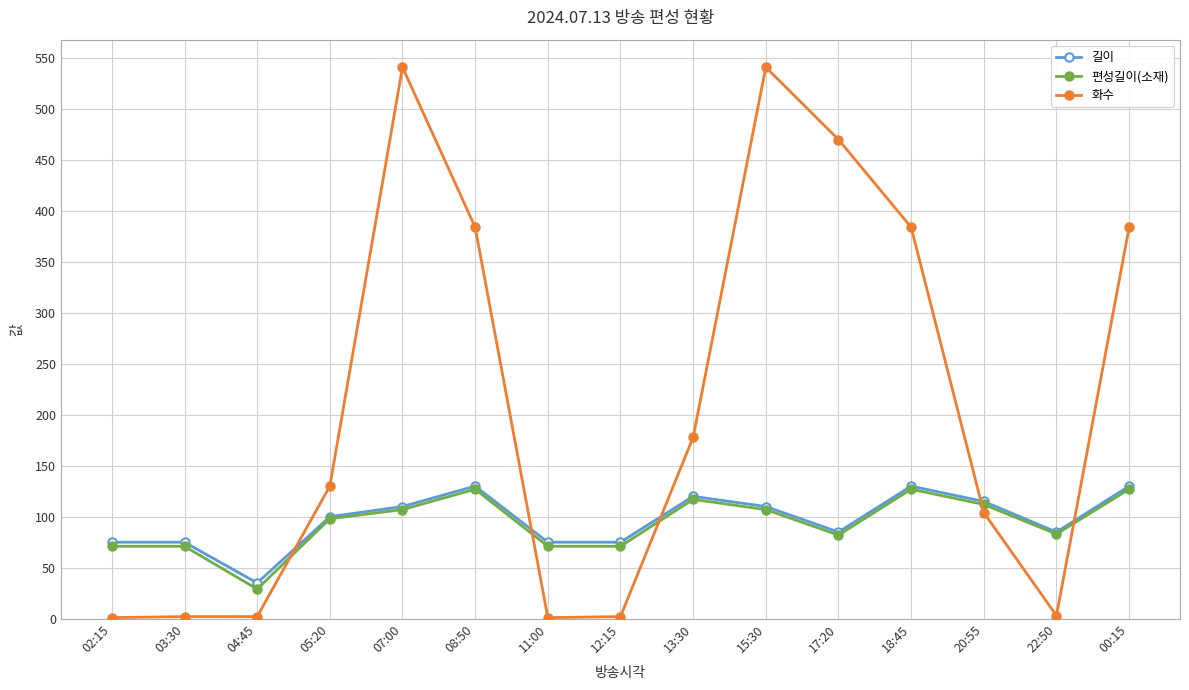

At how many categories does at least one series exceed 209?

6